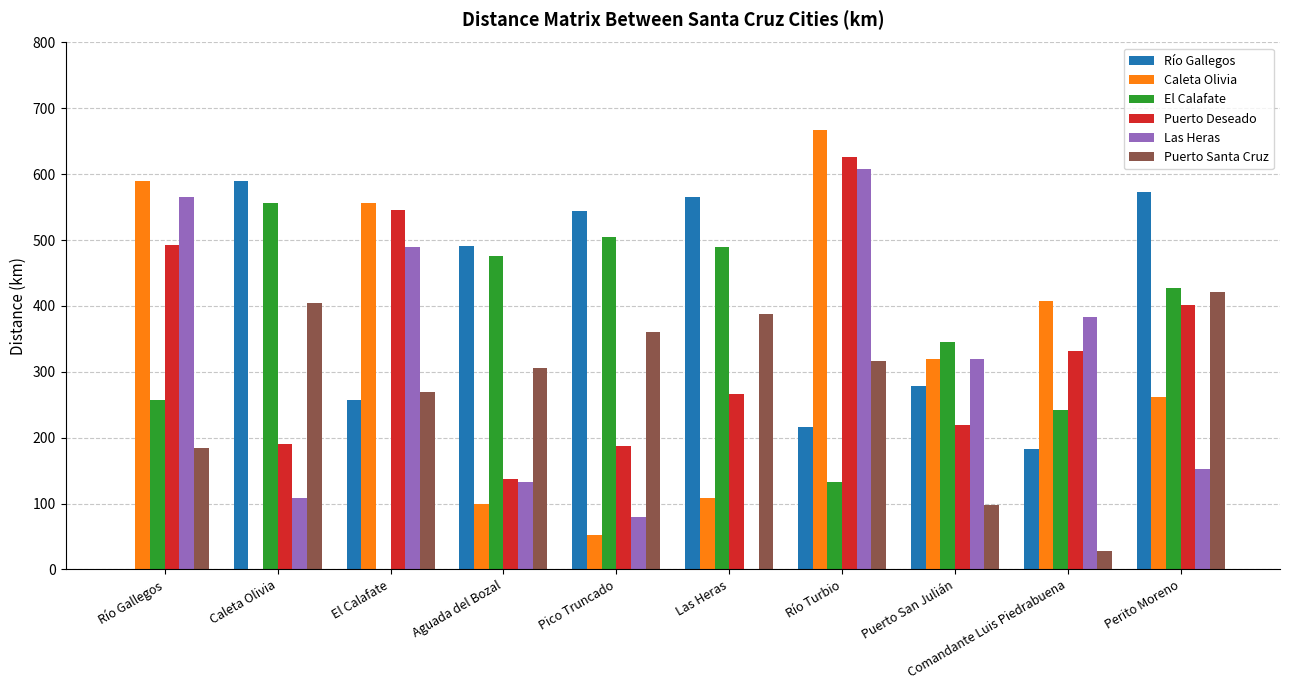

How many data points does each series have?

10